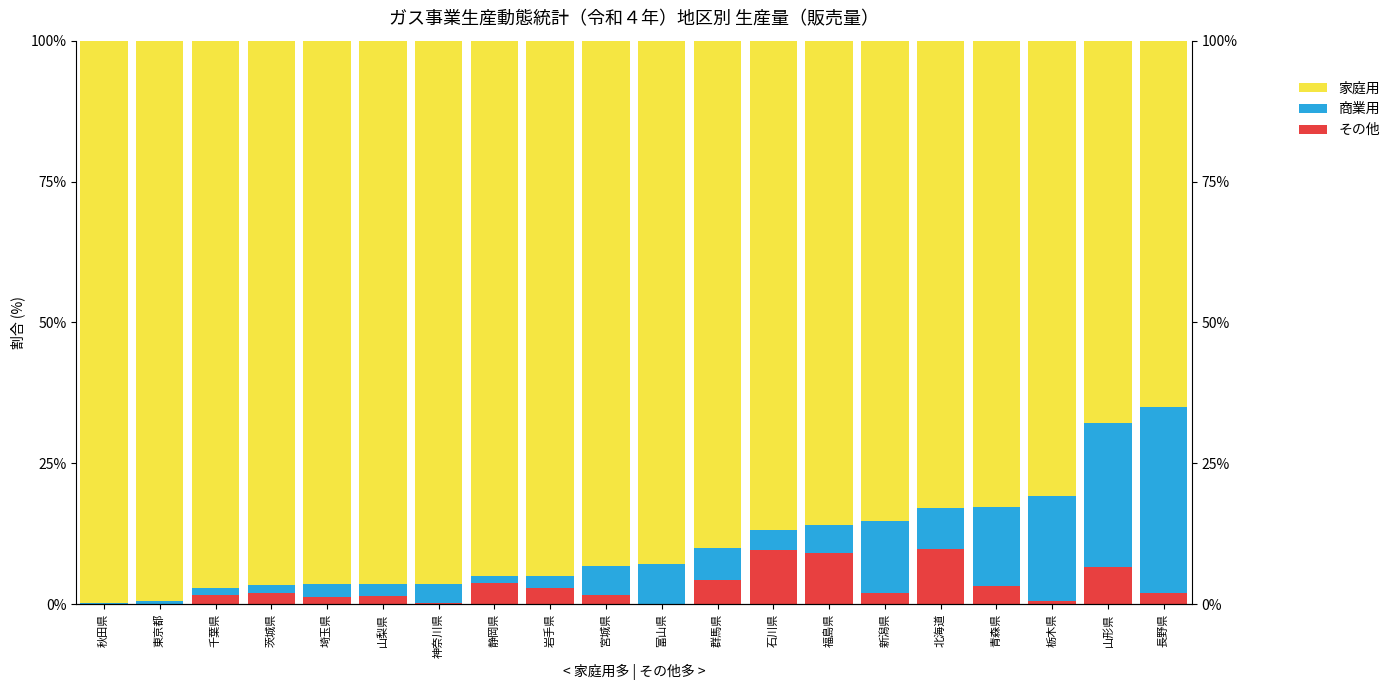

What is the maximum value shown in the chart?

99.8